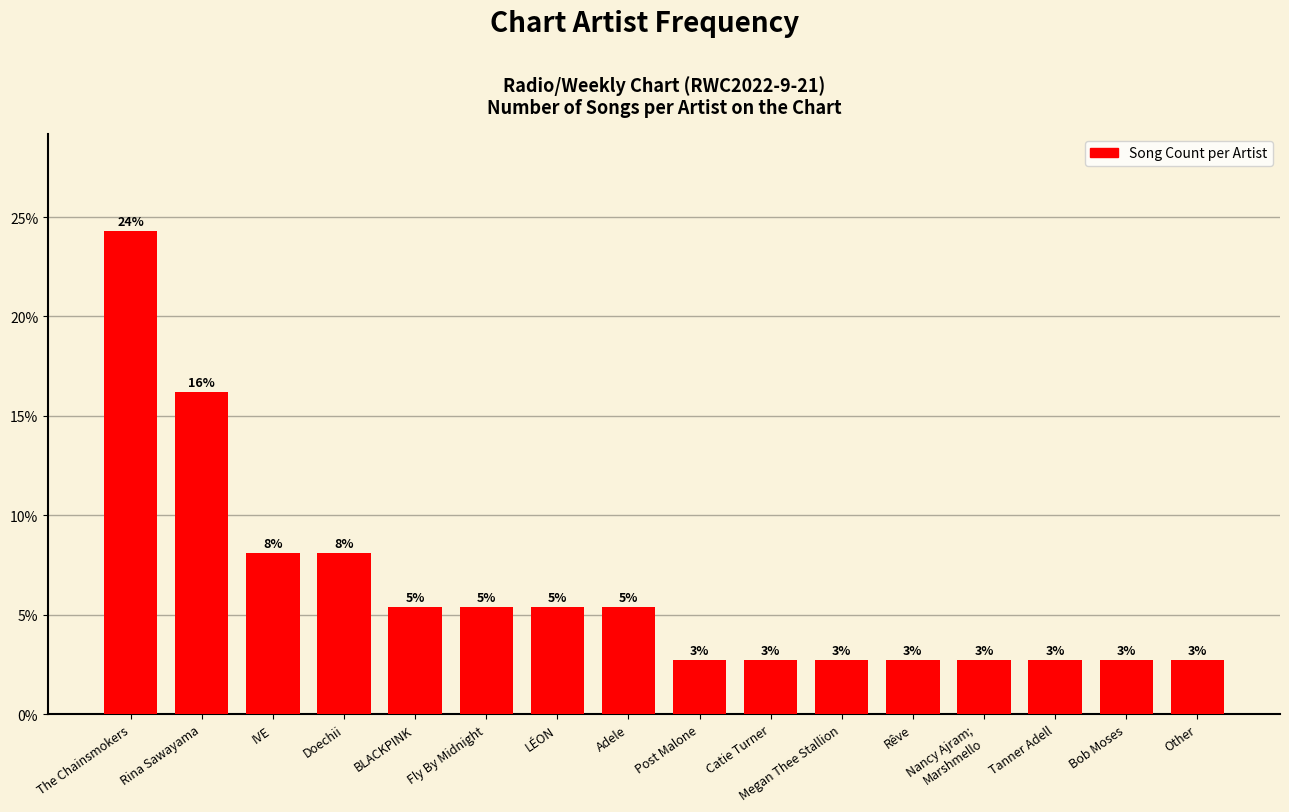

Does the chart contain any negative values?

No